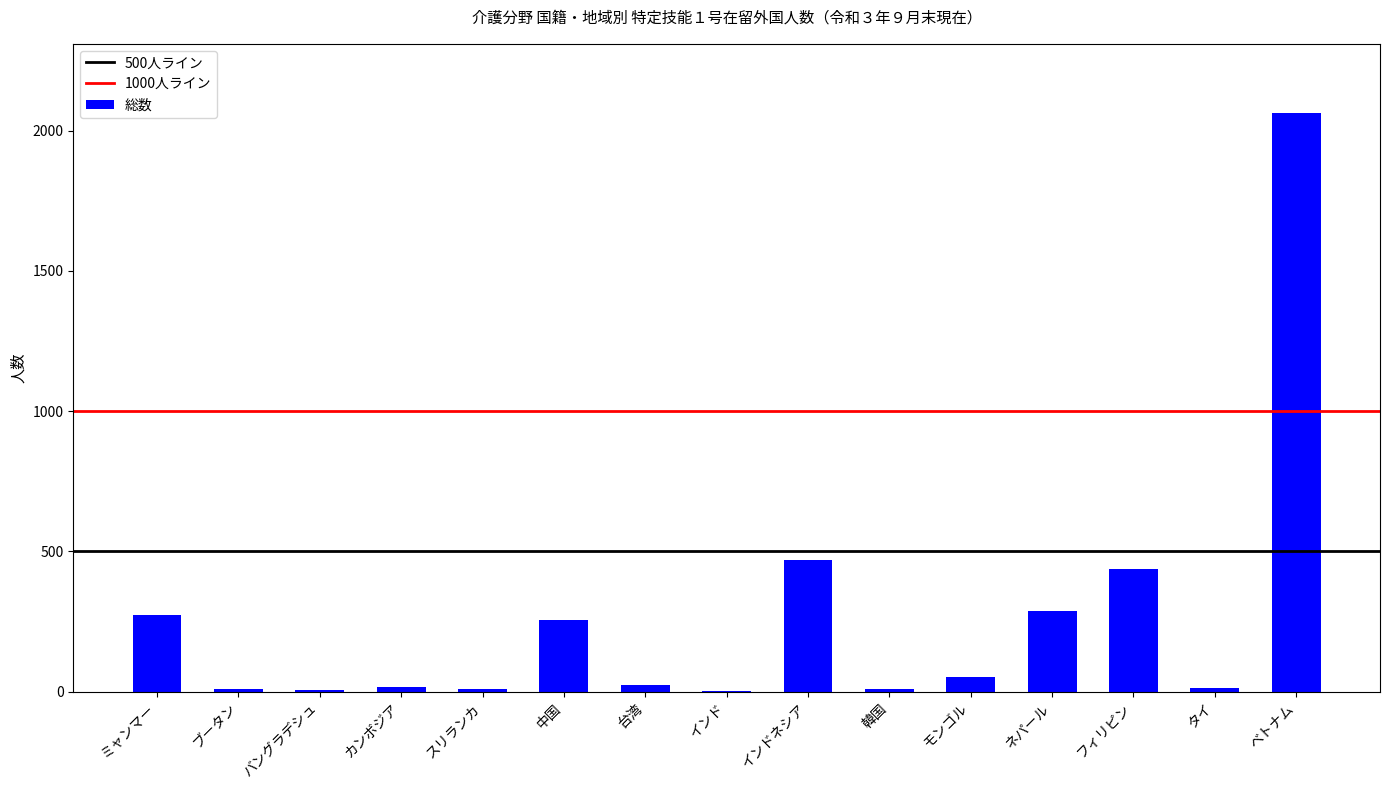

What is the sum of all values?

3927